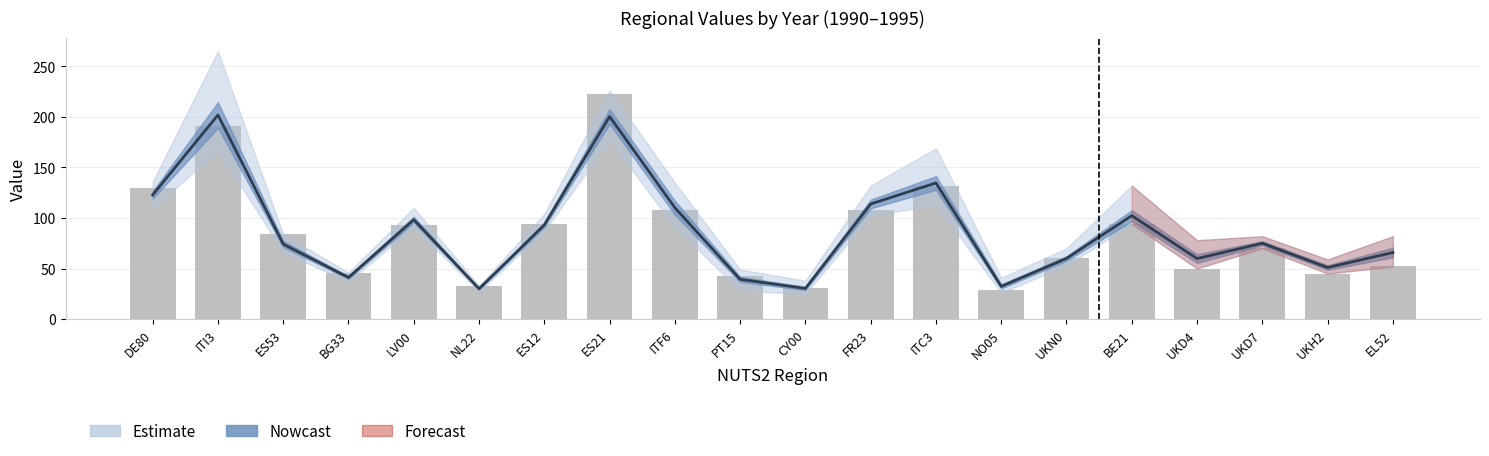

Rank the categories by value from lowest to highest.

NL22, CY00, NO05, PT15, BG33, UKH2, UKD4, UKN0, EL52, ES53, UKD7, ES12, LV00, BE21, ITF6, FR23, DE80, ITC3, ES21, ITI3